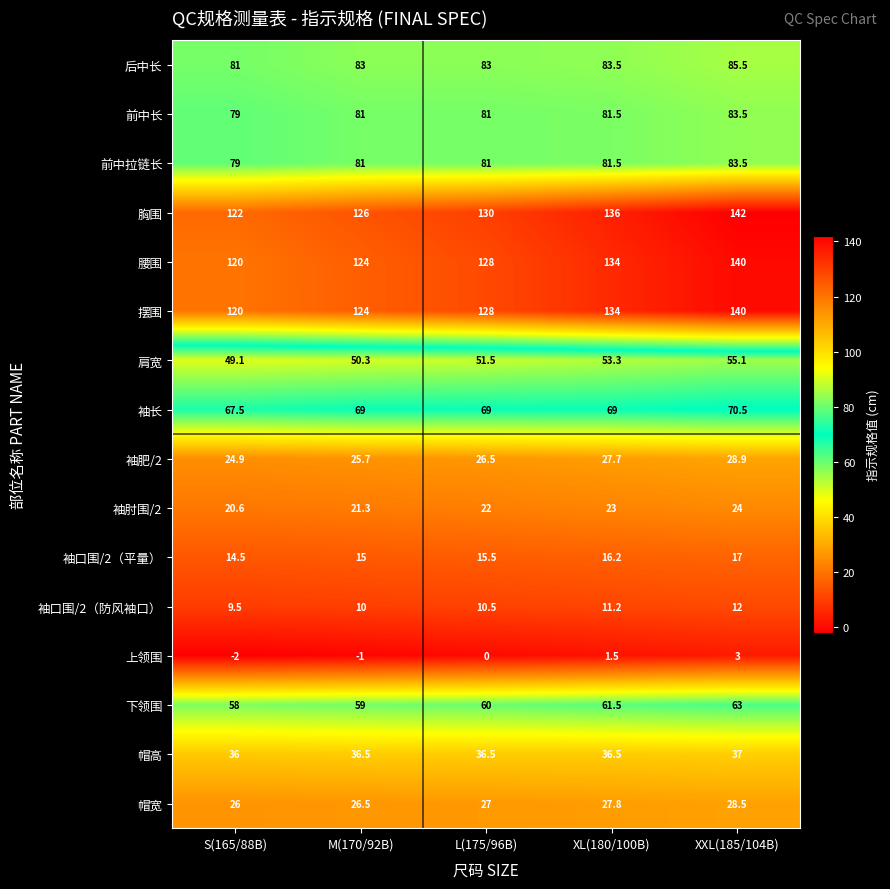

Which series has the largest total across all categories?

胸围